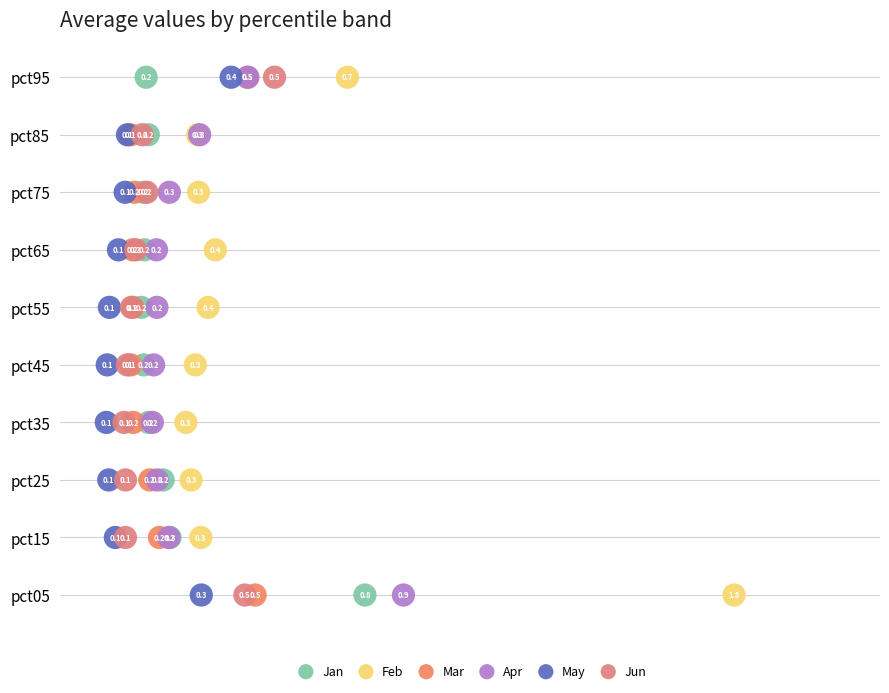

What are all the series names shown in the legend?

Jan, Feb, Mar, Apr, May, Jun